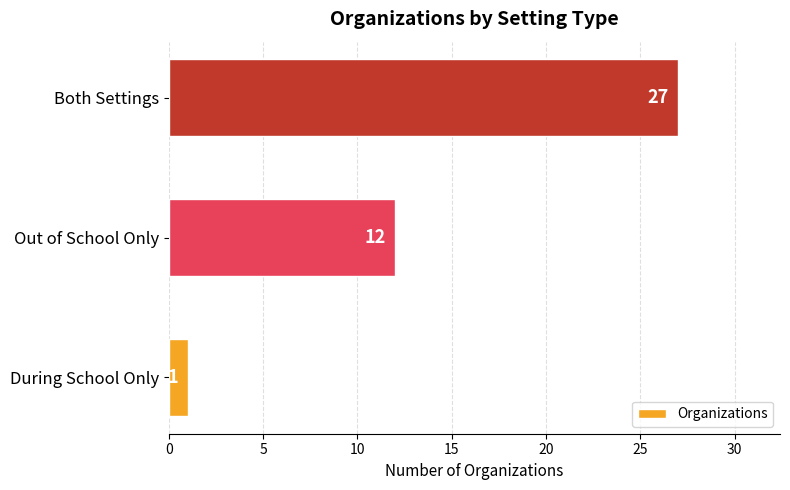

List the labels in order of value, largest first.

Both Settings, Out of School Only, During School Only